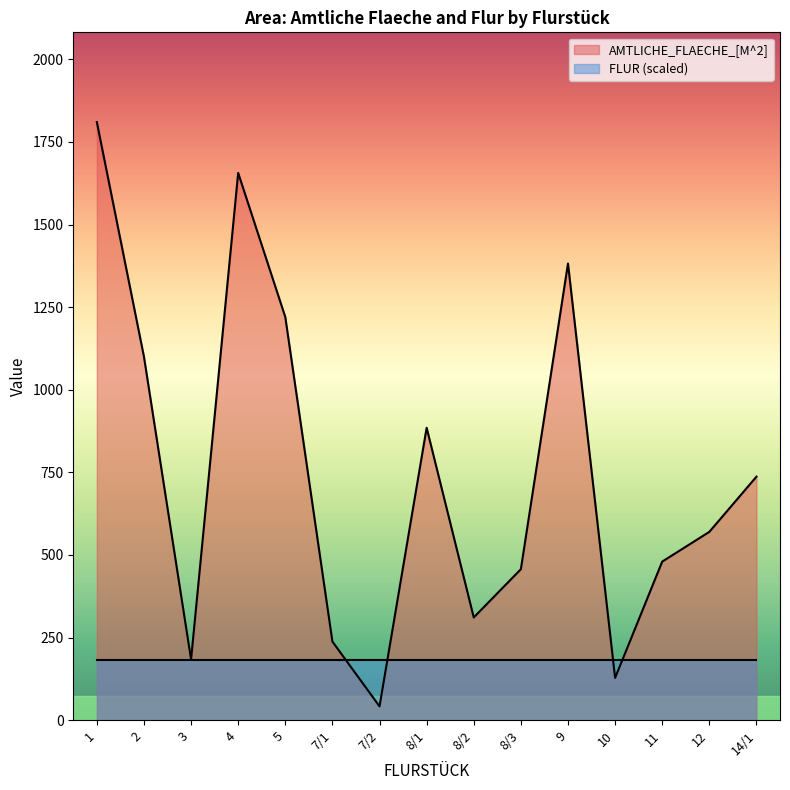

Read the value at 11.

480